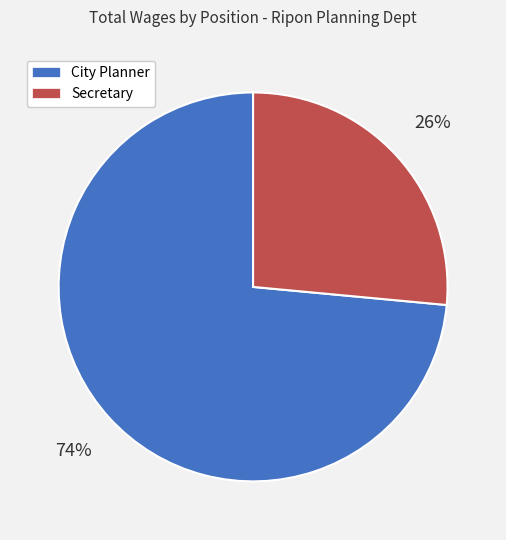

What is the ratio of the value at Secretary to the value at City Planner?

0.4